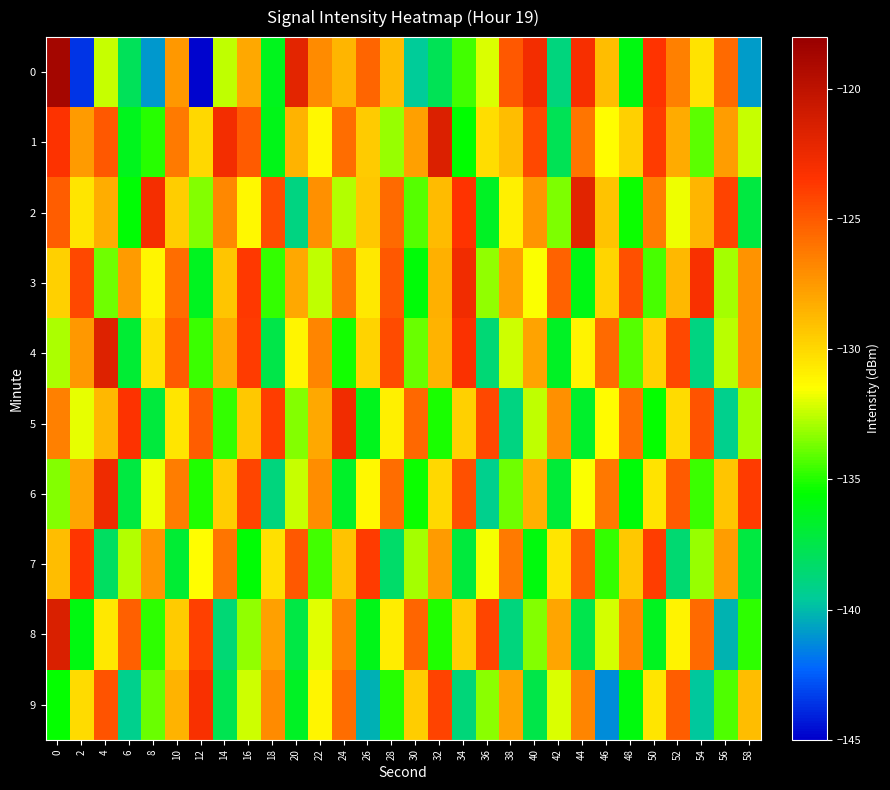

Which category has the lowest value across all series?

12